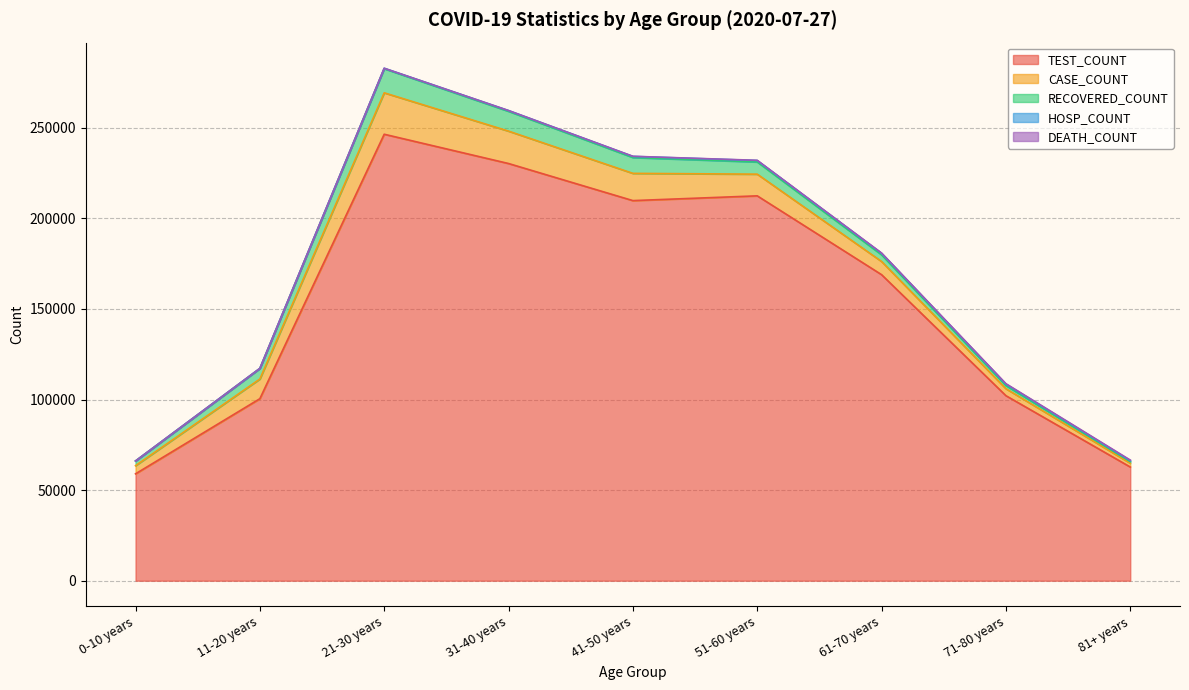

What is the label of the 8th point from the left?

71-80 years